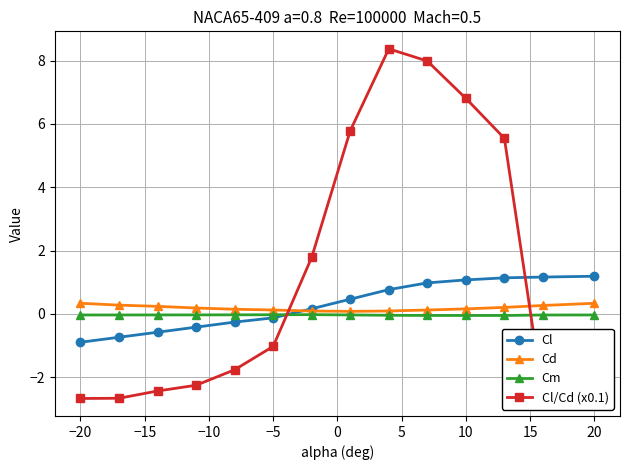

What is the value of the Cl point at the 5th from the left?

-0.3